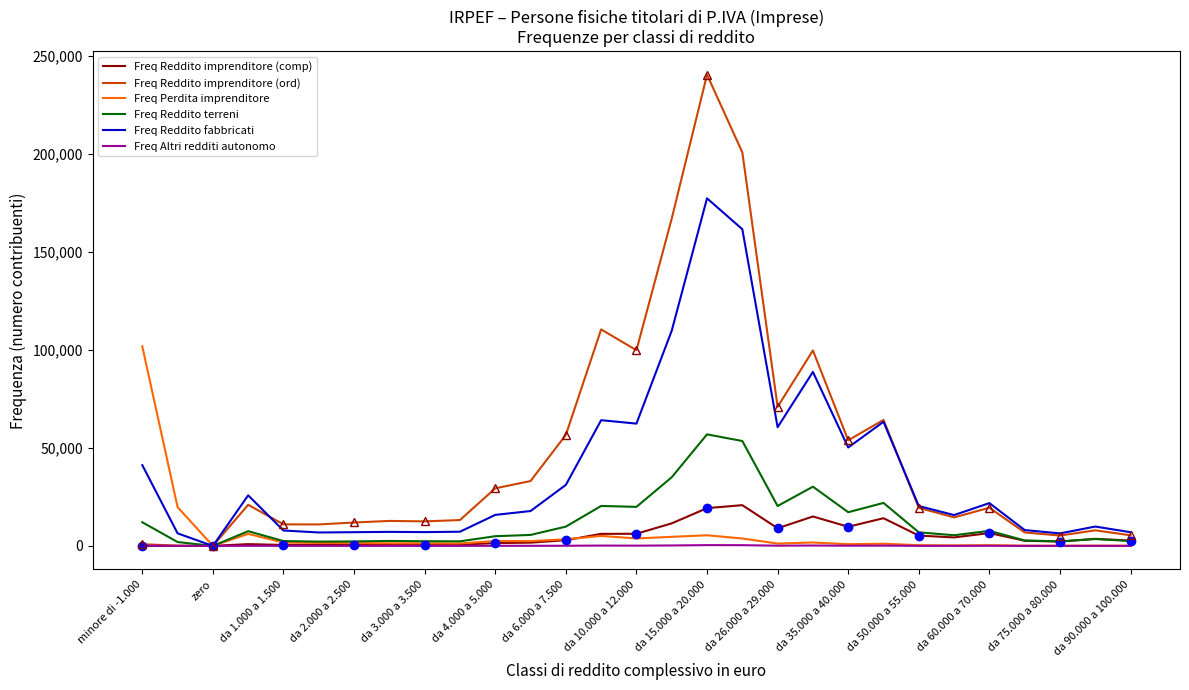

Rank the series at zero from highest to lowest value.

Freq Perdita imprenditore, Freq Reddito fabbricati, Freq Reddito terreni, Freq Reddito imprenditore (ord), Freq Altri redditi autonomo, Freq Reddito imprenditore (comp)